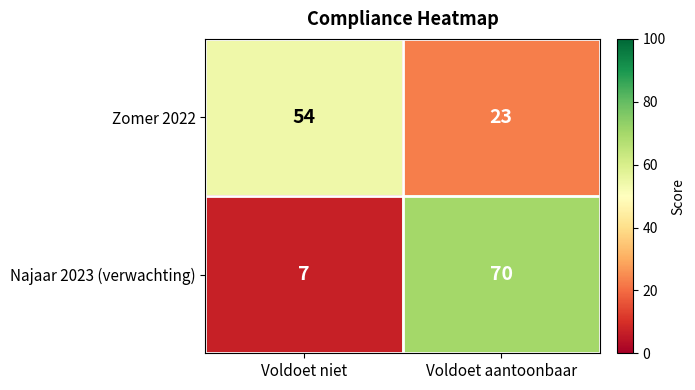

How many categories are shown in the chart?

2